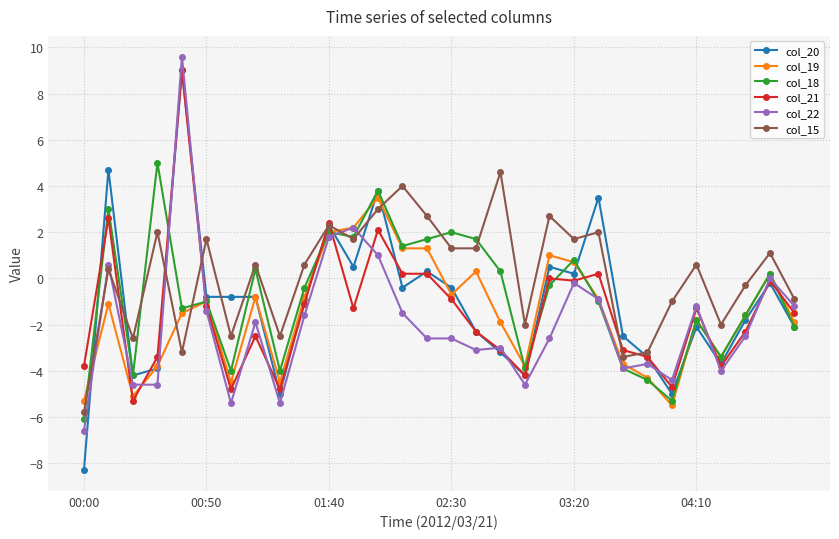

True or false: col_22 has more than 2 points higher than both neighbors.

True